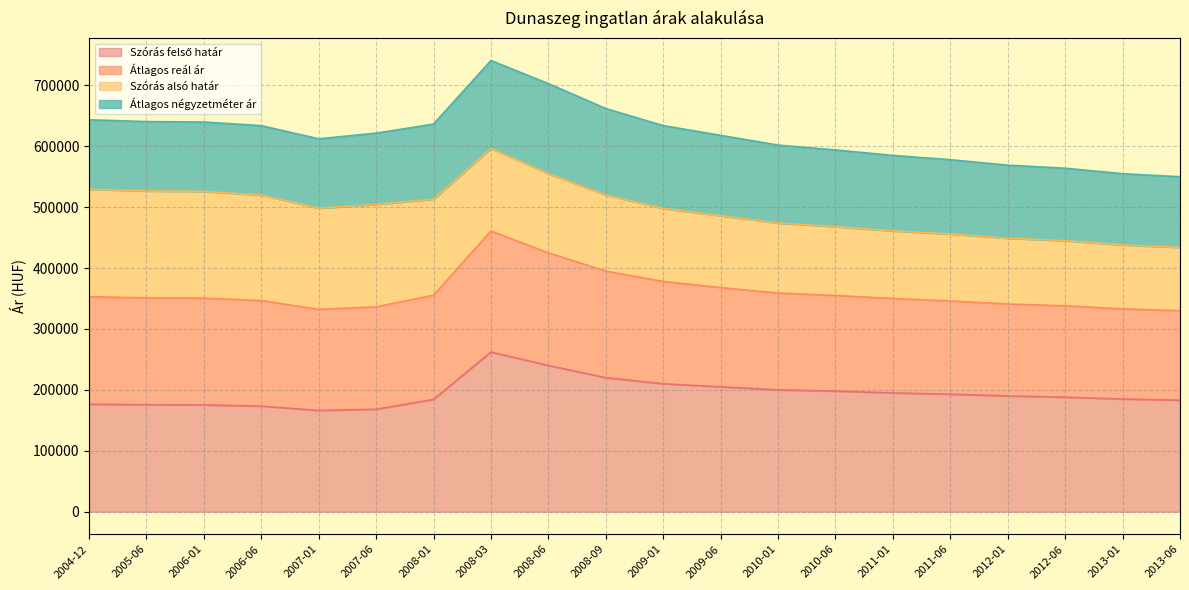

What is the total value across all series at 2010-06?

594000